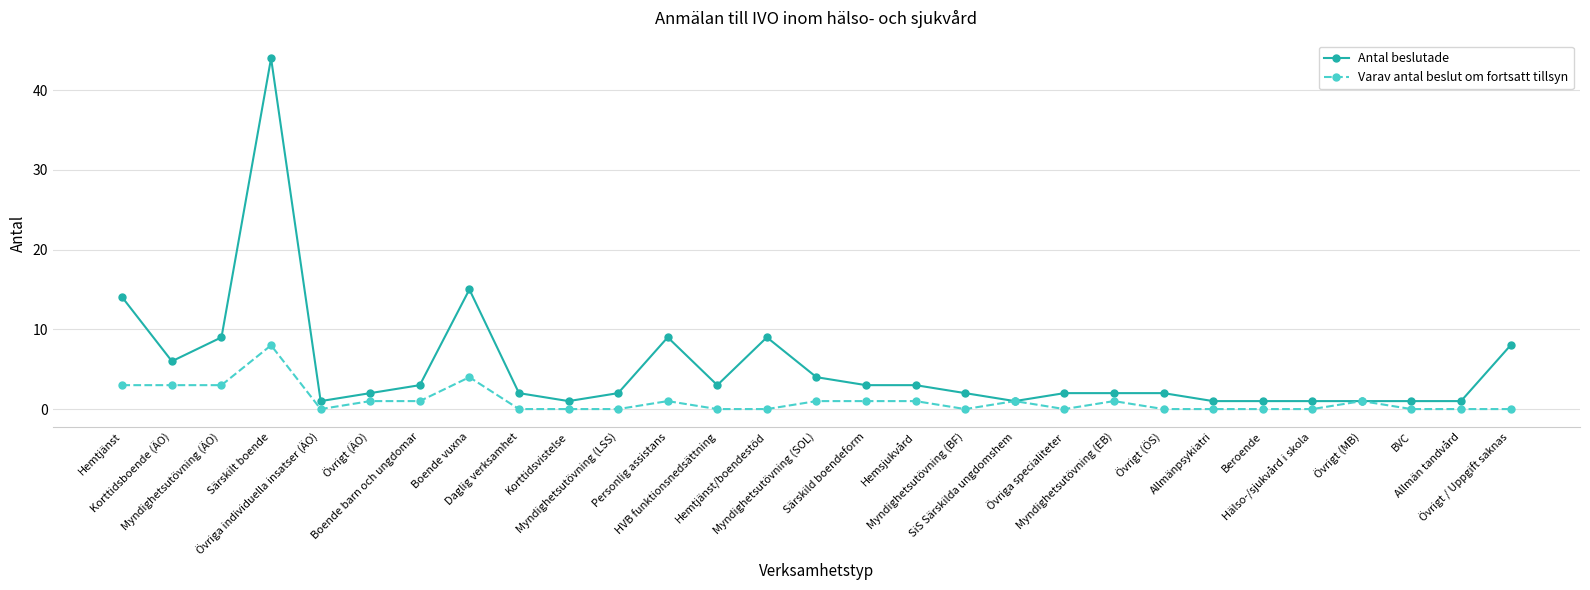

The Varav antal beslut om fortsatt tillsyn series shows 0 at Övriga individuella insatser (ÄO). True or false?

True